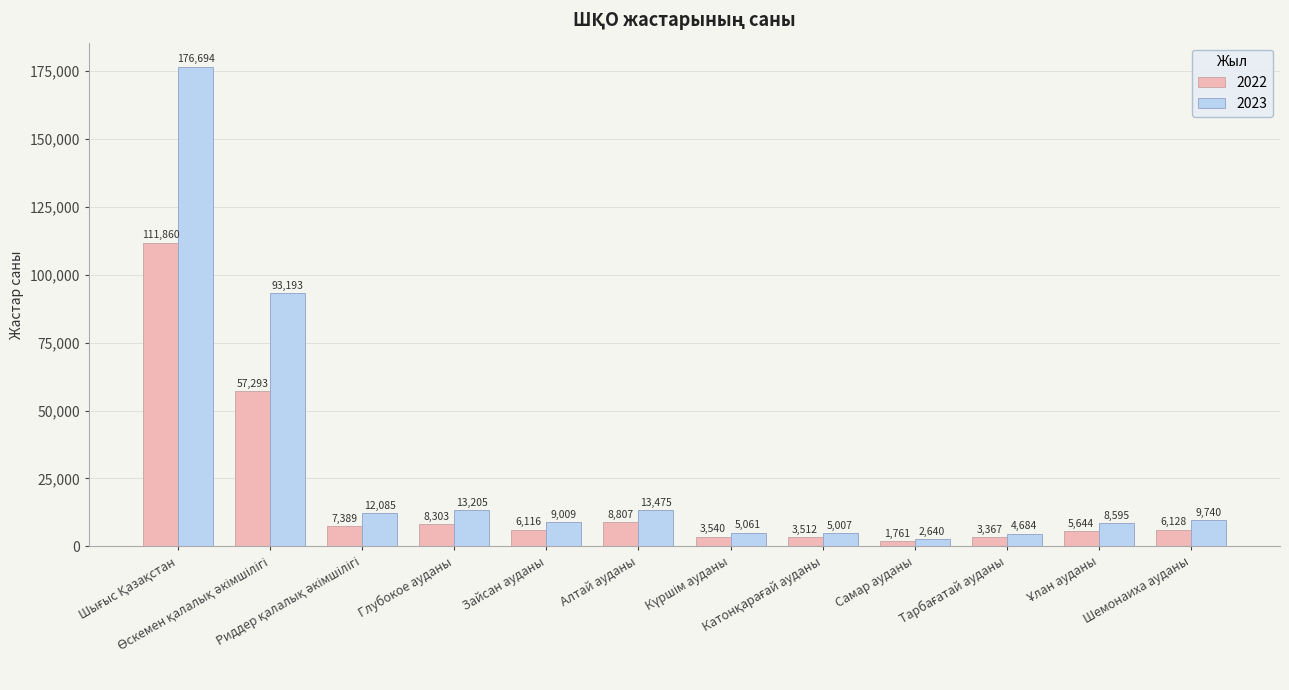

What is the difference between the maximum and minimum values in the 2022 series?

110099